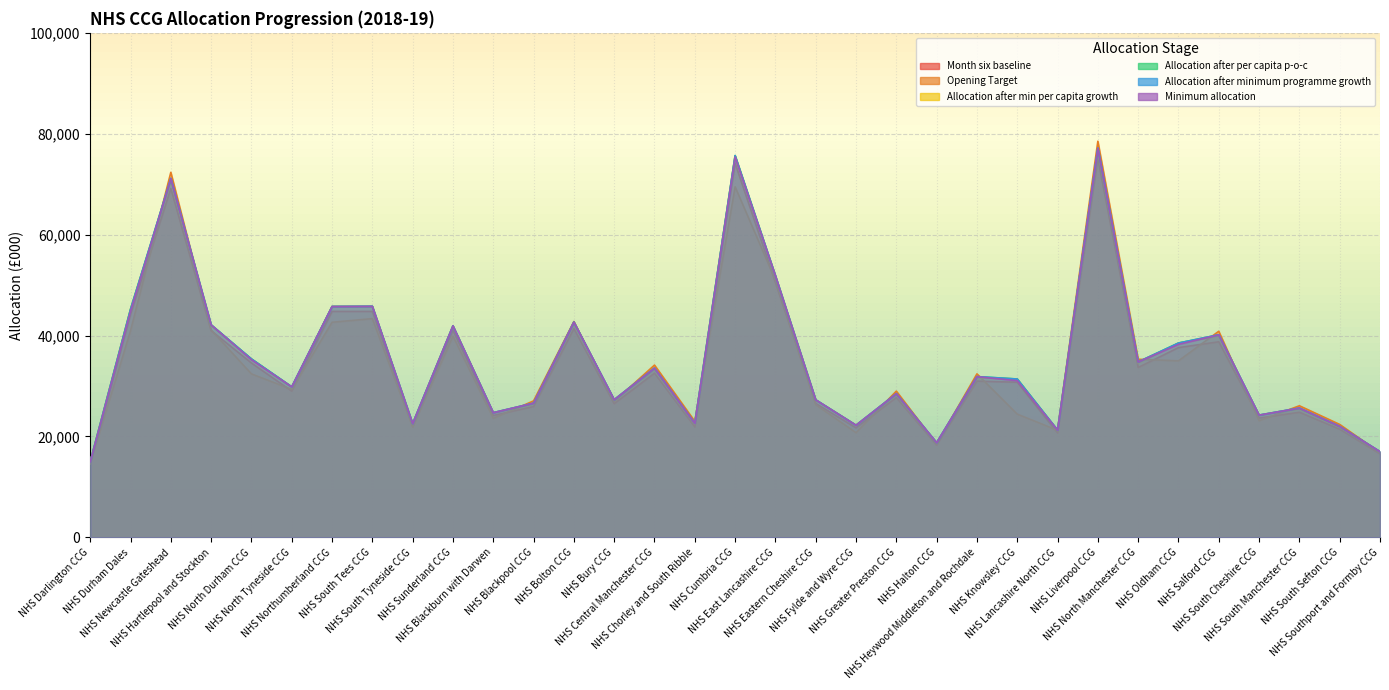

Reading left to right, transcribe all the data shown in this chart.

Month six baseline: 14619	44149	69144	40968	34554	28975	44783	44784	21994	41016	24148	25917	41376	26497	32534	21893	74144	50548	26536	21708	27697	18289	30964	30745	20708	75041	33672	37607	38765	23638	24794	21423	16556
Opening Target: 14591	40966	72354	41102	32398	29322	42636	43358	21831	39887	23588	27047	42785	26964	34143	22998	69475	50985	26285	20742	28983	18519	32403	24426	21211	78515	35301	34989	40847	23112	26080	22377	16786
Allocation after min per capita growth: 14938	45213	70698	41989	35361	29726	45759	45746	22494	41872	24672	26438	42447	27173	33339	22469	75631	51669	27195	22226	28306	18693	31664	31384	21159	76668	34564	38516	39905	24193	25468	21861	16924
Allocation after per capita p-o-c: 14985	45213	71142	42128	35361	29840	45759	45795	22555	41931	24713	26603	42671	27288	33550	22610	75671	51868	27261	22226	28485	18770	31863	31384	21263	77152	34776	38516	40156	24232	25629	21999	16995
Allocation after minimum programme growth: 14985	45213	71142	42128	35361	29840	45759	45795	22555	41931	24713	26603	42671	27288	33550	22610	75671	51868	27261	22226	28485	18770	31863	31384	21263	77152	34776	38516	40156	24232	25629	21999	16995
Minimum allocation: 14985	44868	71142	42128	35208	29840	45756	45795	22555	41931	24713	26603	42671	27288	33550	22610	75401	51868	27261	22226	28485	18770	31863	31052	21263	77152	34776	38251	40156	24232	25629	21999	16995